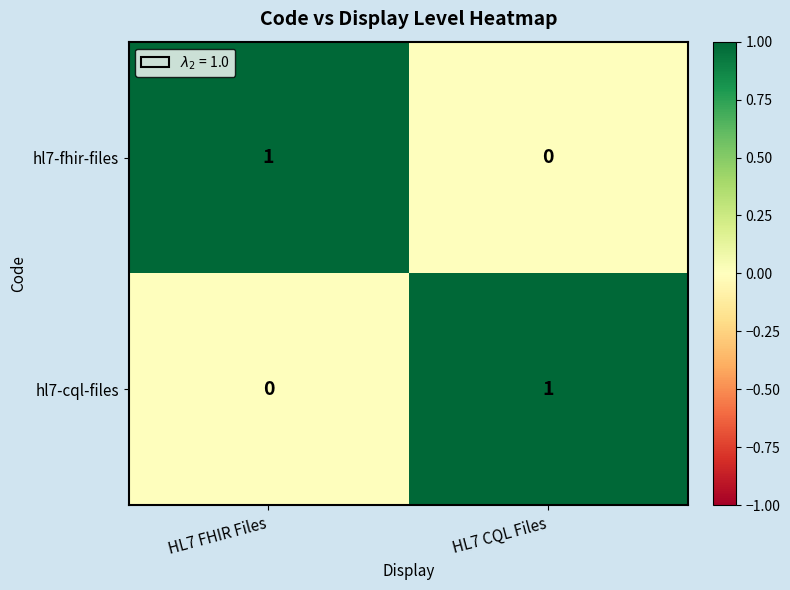

Reading right to left, extract all data points from this chart.

hl7-fhir-files: HL7 CQL Files=0	HL7 FHIR Files=1
hl7-cql-files: HL7 CQL Files=1	HL7 FHIR Files=0